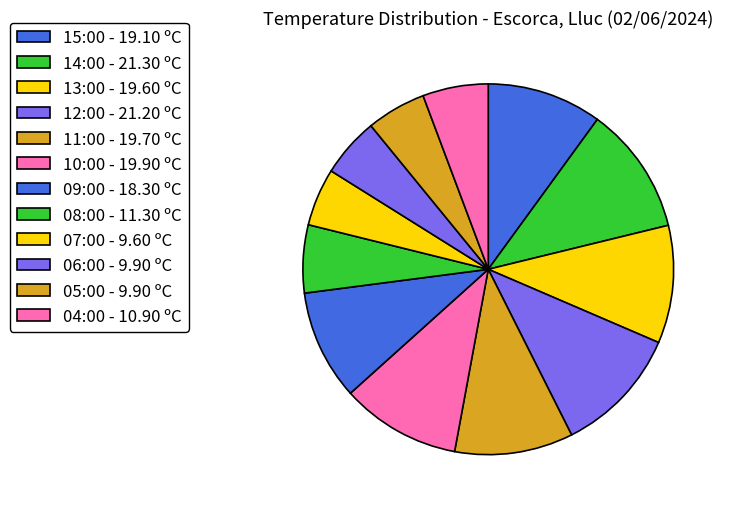

What percentage is the 07:00 slice, to the nearest percent?

5%